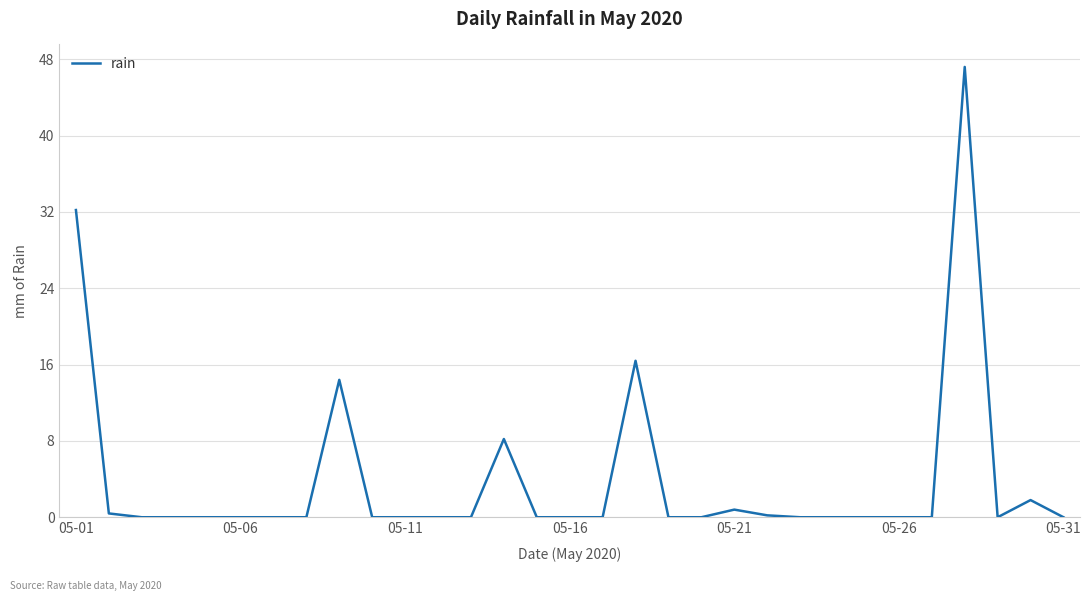

Reading right to left, extract all data points from this chart.

0.0	1.8	0.0	47.2	0.0	0.0	0.0	0.0	0.0	0.2	0.8	0.0	0.0	16.4	0.0	0.0	0.0	8.2	0.0	0.0	0.0	0.0	14.4	0.0	0.0	0.0	0.0	0.0	0.0	0.4	32.2